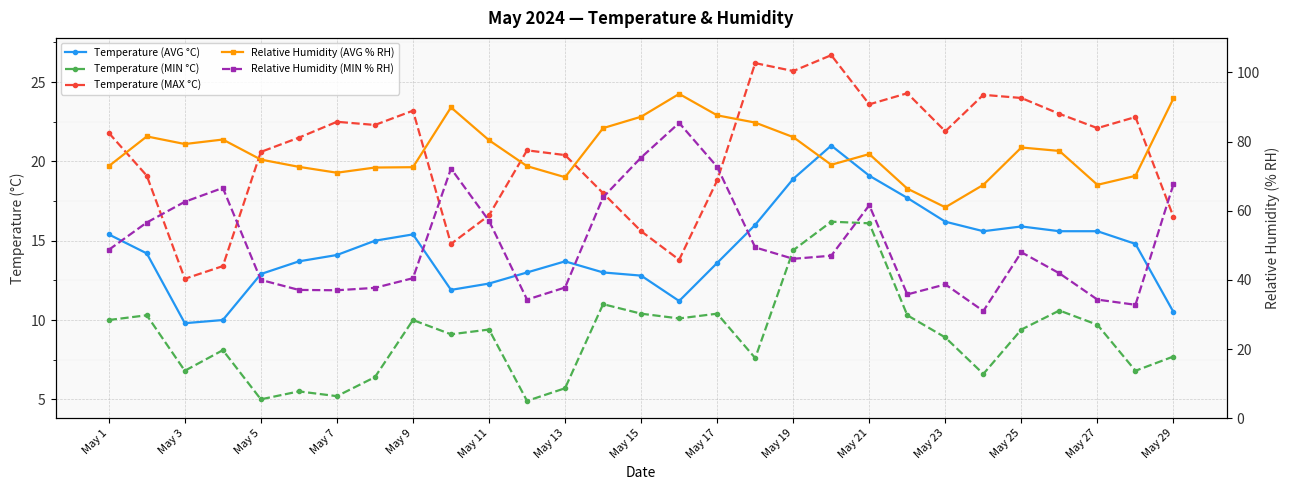

What is the sum of all Relative Humidity (AVG % RH) values?

2240.4